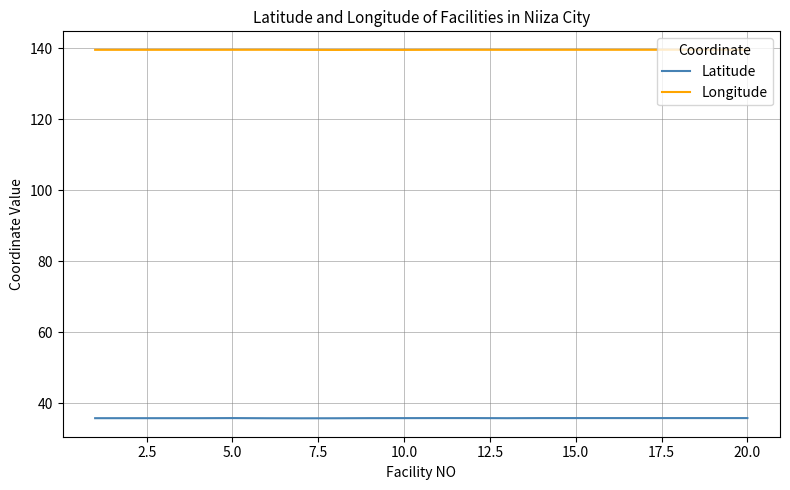

Rank the series by their maximum value, from highest to lowest.

Longitude, Latitude